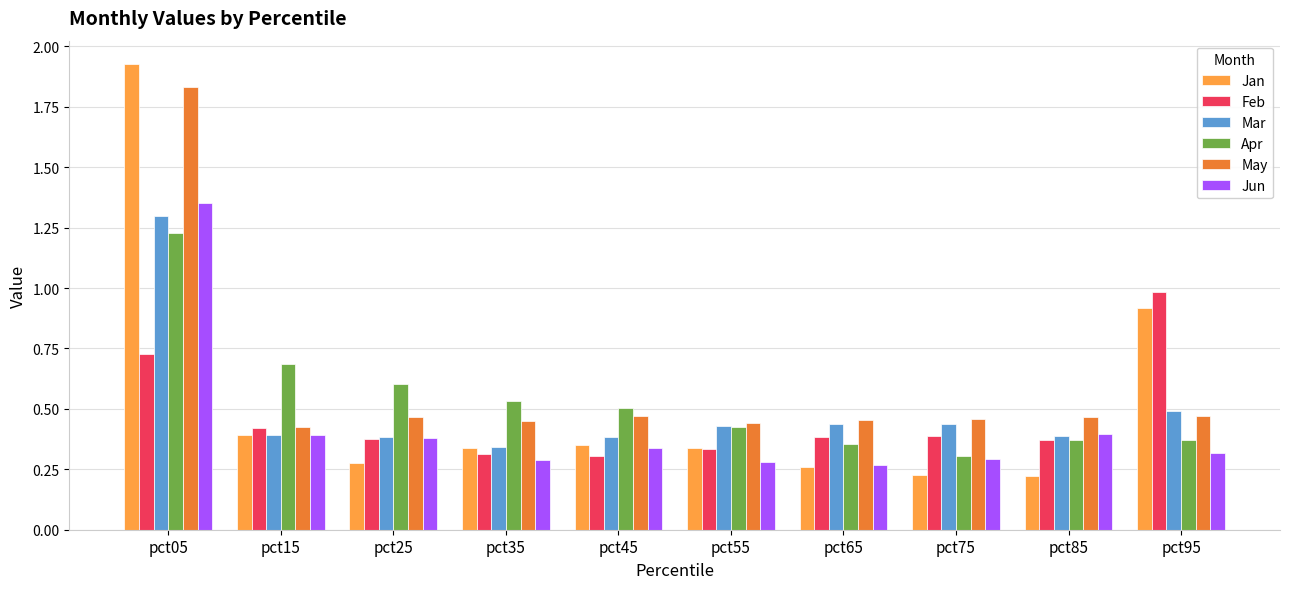

The Jun series shows 0.4 at pct25. True or false?

True